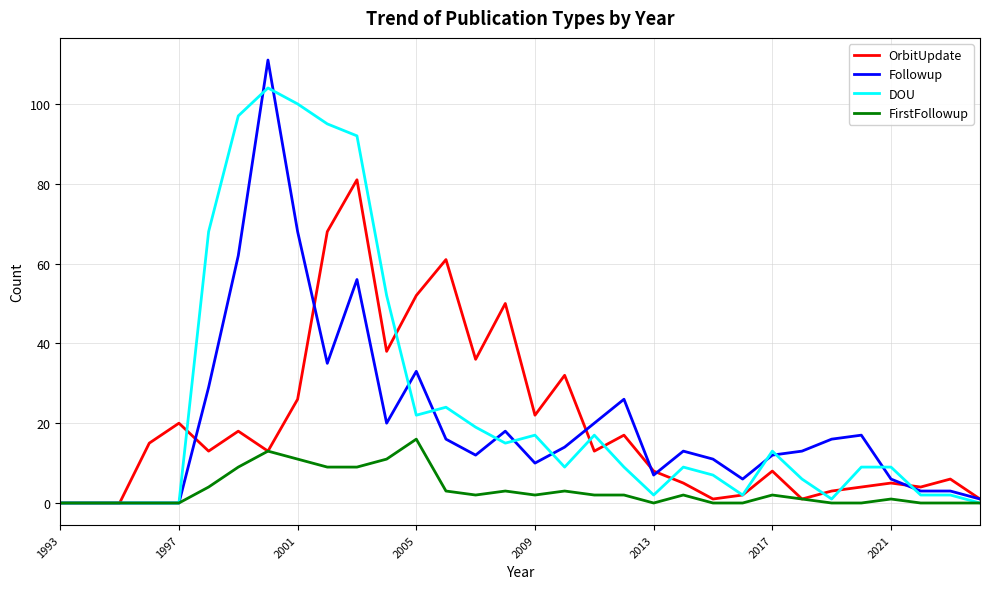

Rank the series by their maximum value, from lowest to highest.

FirstFollowup, OrbitUpdate, DOU, Followup